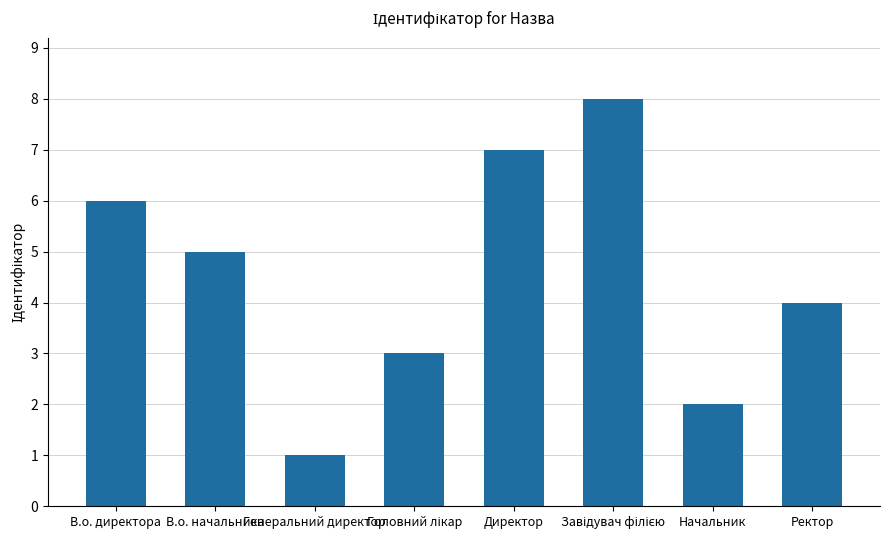

What is the change in value from В.о. начальника to Генеральний директор?

-4